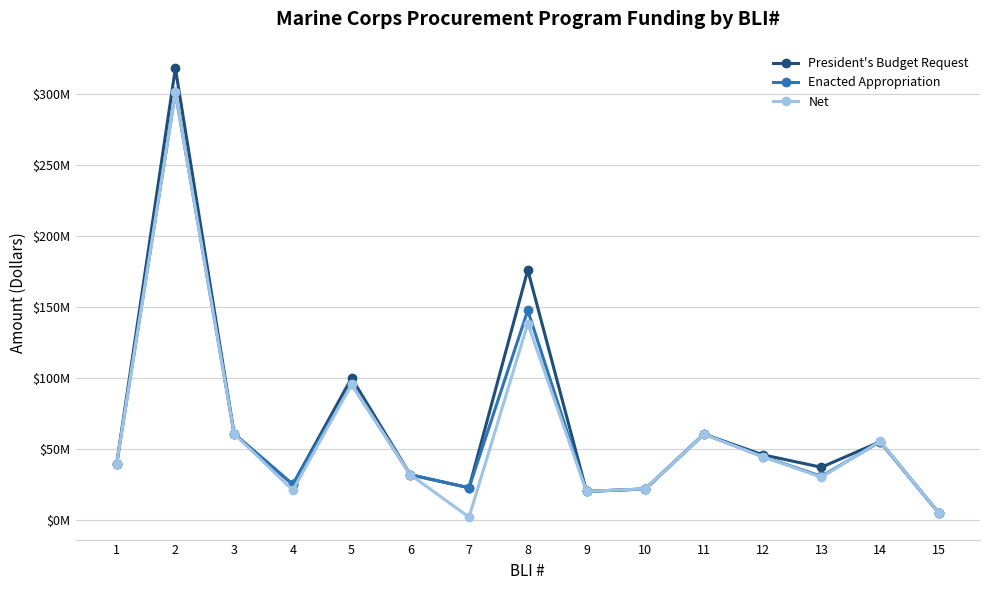

At 6, list the series in order from smallest to largest.

President's Budget Request, Enacted Appropriation, Net